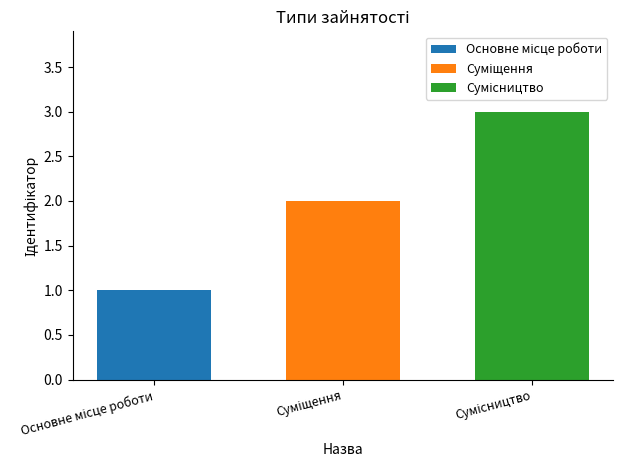

What is the greatest value displayed?

3